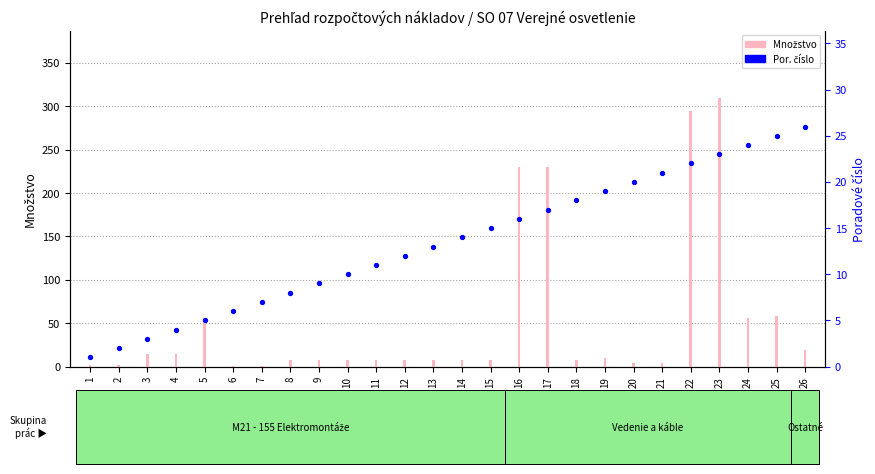

Is the value of Por. číslo at 9 greater than the value of Množstvo at 11?

Yes